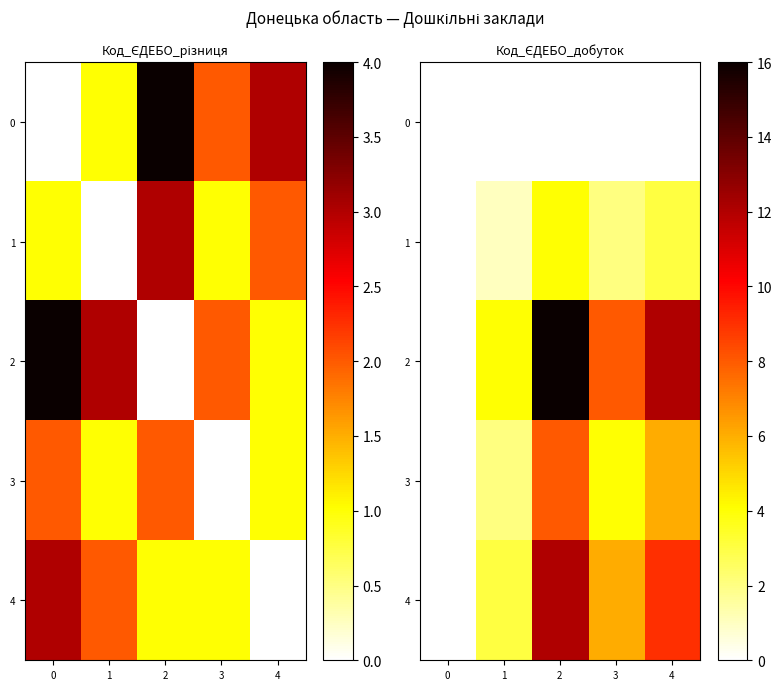

What is the total value across all series at 2?

40